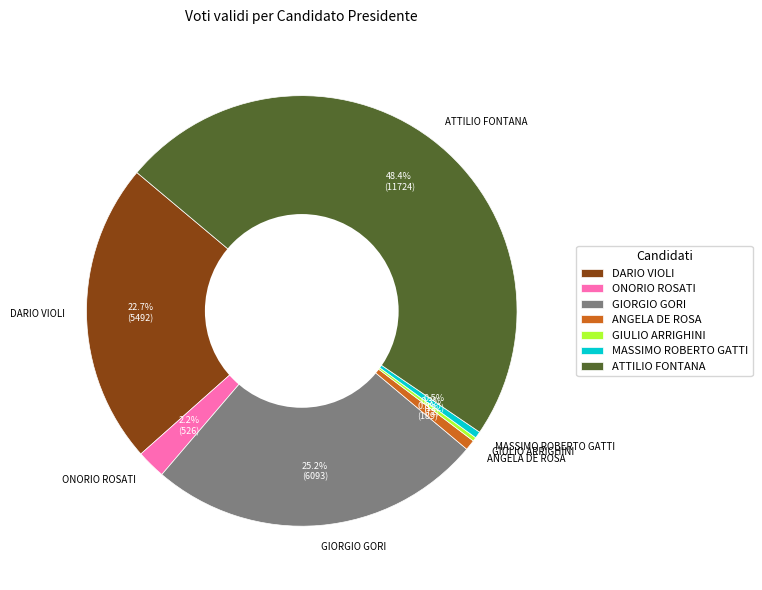

To the nearest percent, what is the average slice percentage?

14%